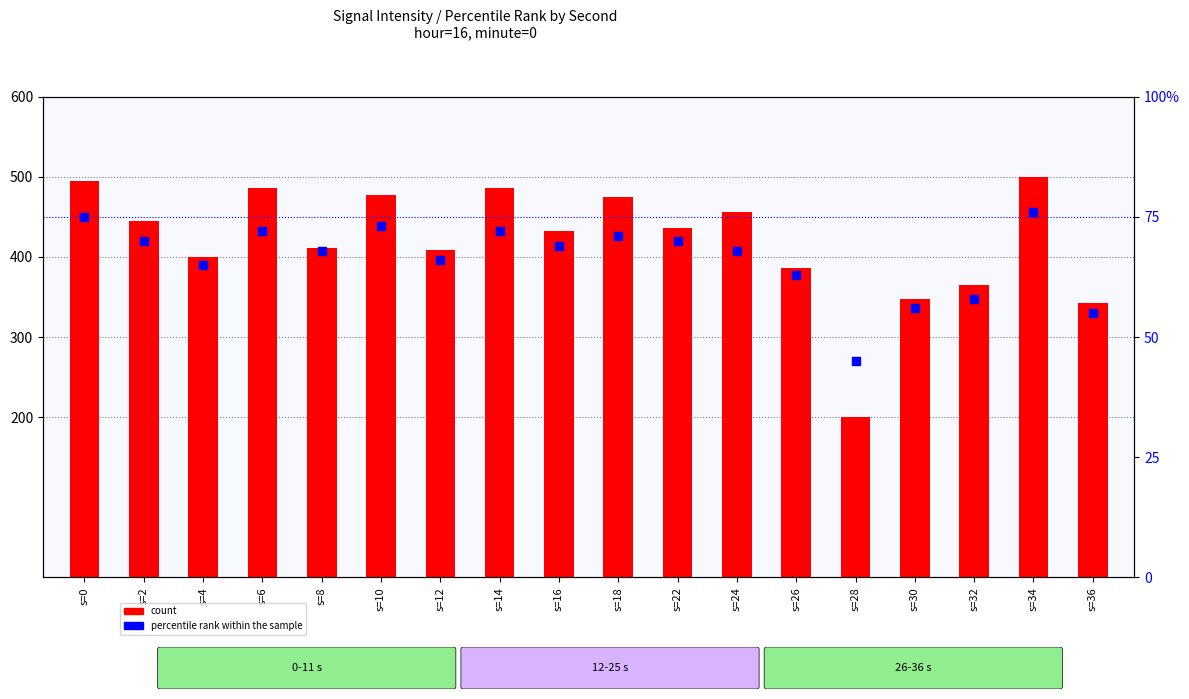

Which series reaches the maximum Y coordinate?

count